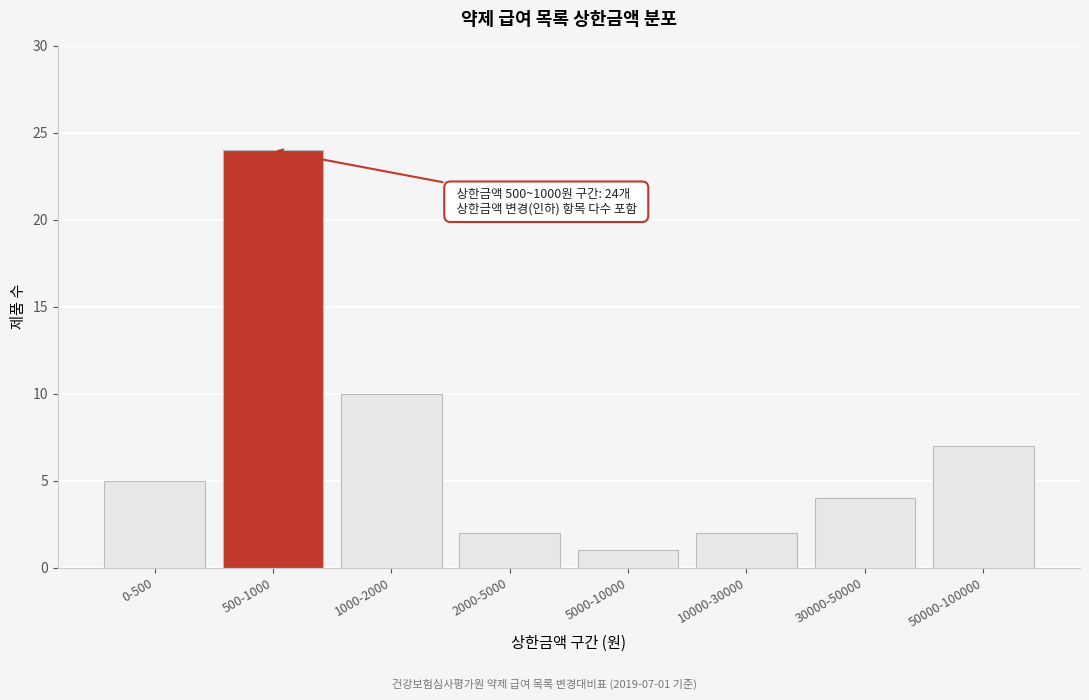

Reading left to right, list all the values displayed in this chart.

0-500=5	500-1000=24	1000-2000=10	2000-5000=2	5000-10000=1	10000-30000=2	30000-50000=4	50000-100000=7